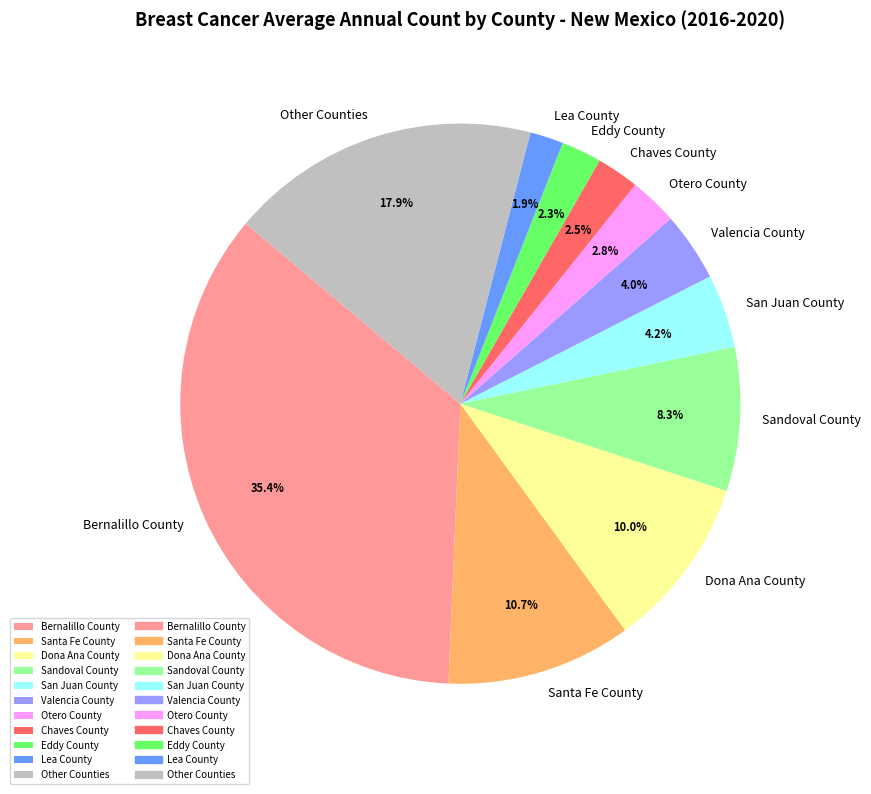

Combined, what portion of the pie is Bernalillo County and Chaves County?

37.9%